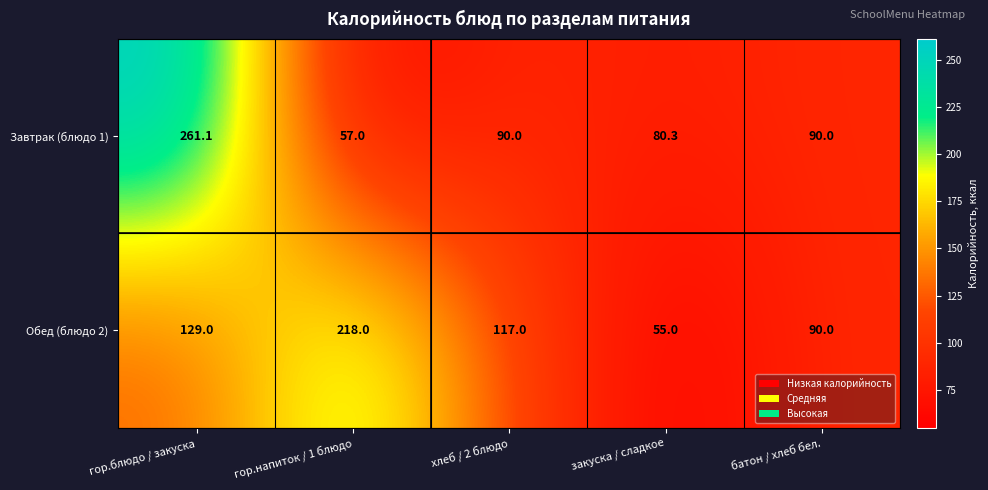

What is the highest value of the Обед (блюдо 2) series?

218.0